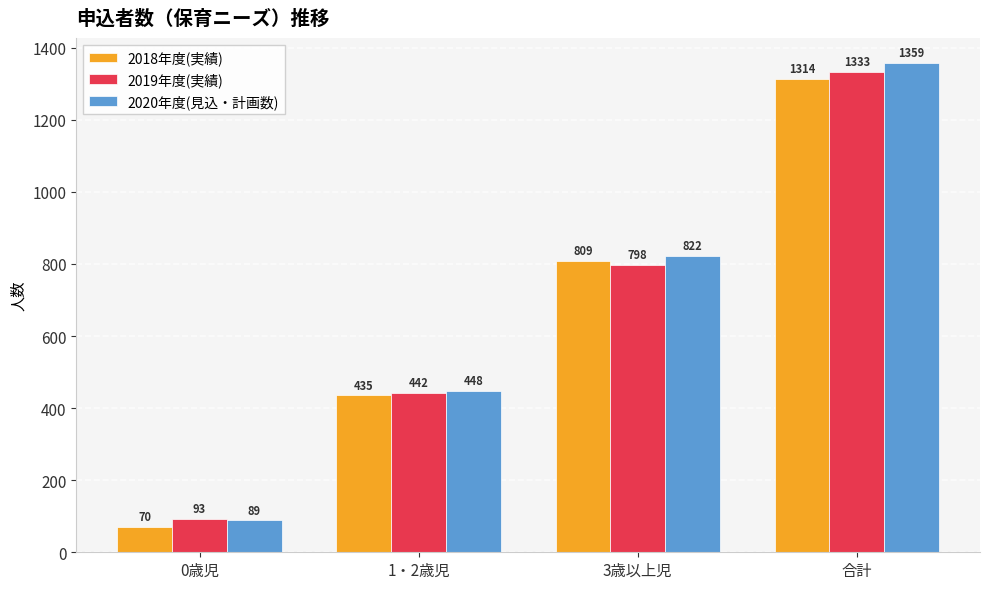

At 0歳児, list the series in order from largest to smallest.

2019年度(実績), 2020年度(見込・計画数), 2018年度(実績)